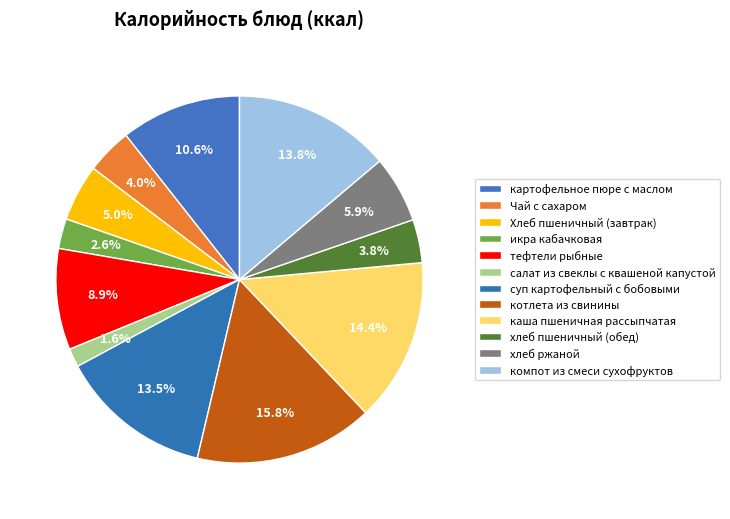

What is the change in value from картофельное пюре с маслом to хлеб ржаной?

-66.3